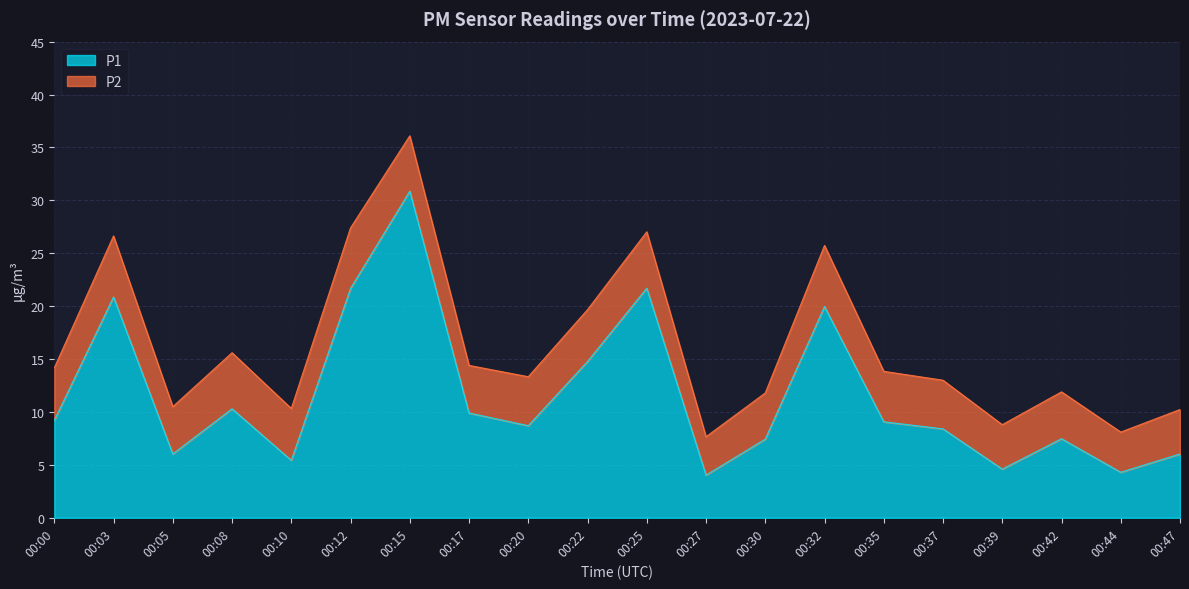

At which label does the data first exceed 9?

00:00